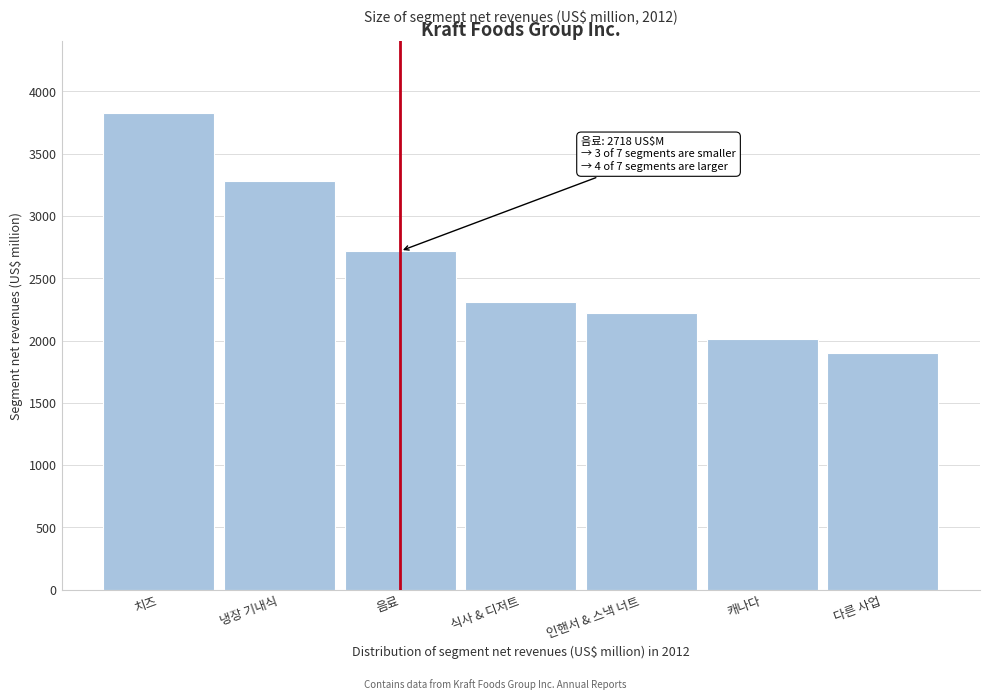

Reading left to right, list all the values displayed in this chart.

3829	3280	2718	2311	2220	2010	1903